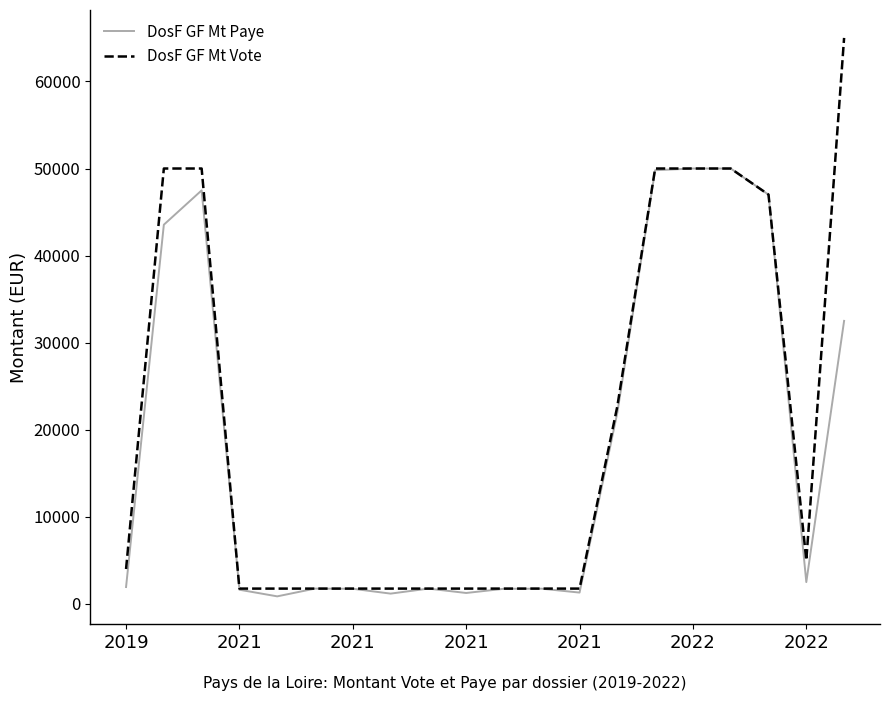

Rank the series by their maximum value, from highest to lowest.

DosF GF Mt Vote, DosF GF Mt Paye